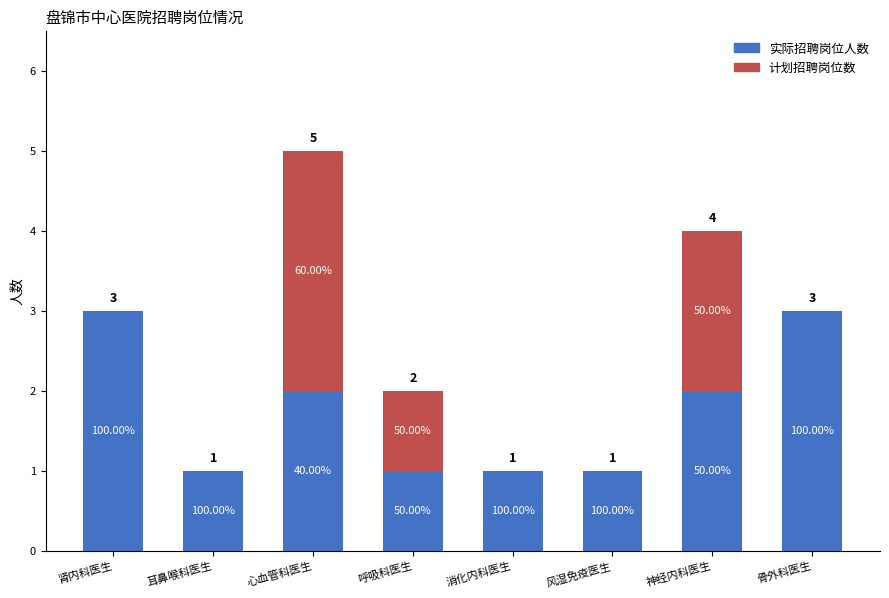

Are the bars horizontal?

No